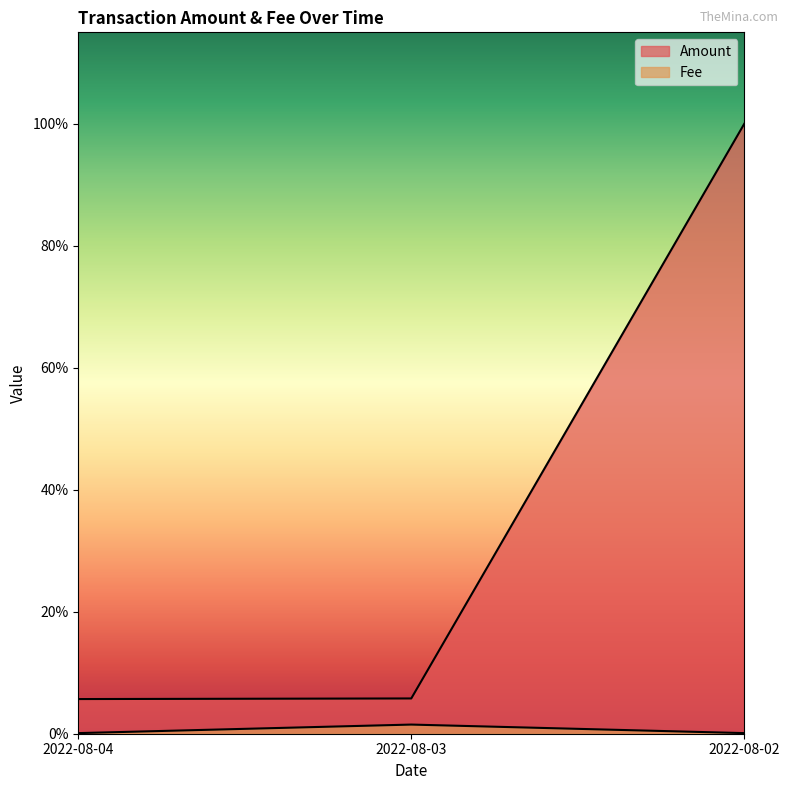

Which category has the highest value in the Amount series?

2022-08-02